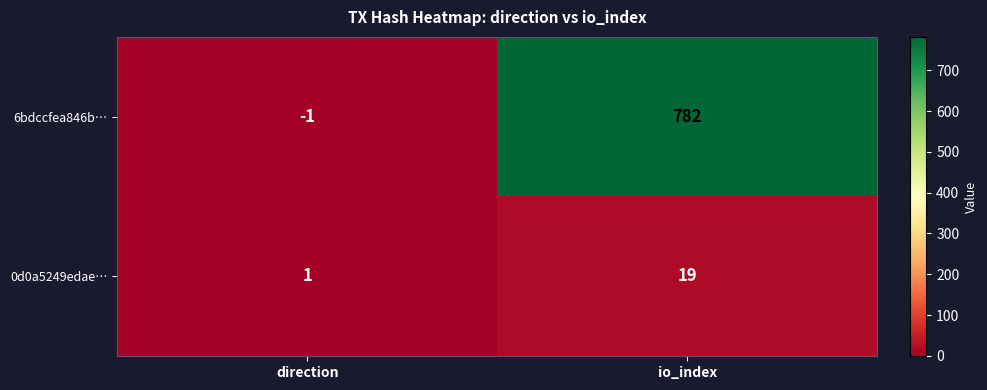

Reading left to right, list all the values displayed in this chart.

6bdccfea846b…: direction=-1	io_index=782
0d0a5249edae…: direction=1	io_index=19